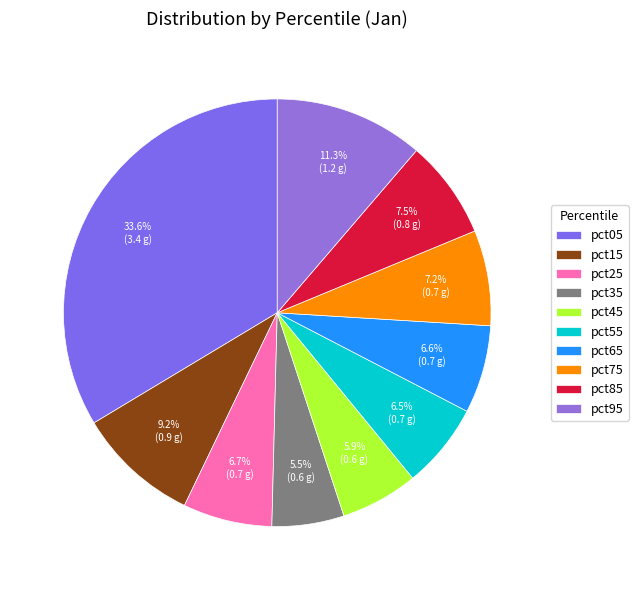

How many segments does this pie chart have?

10